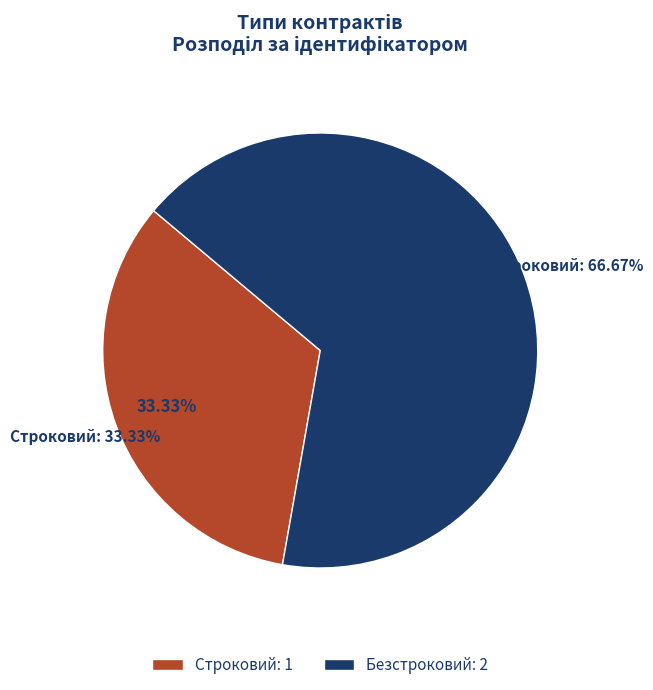

What percentage is the Безстроковий slice, to the nearest percent?

67%